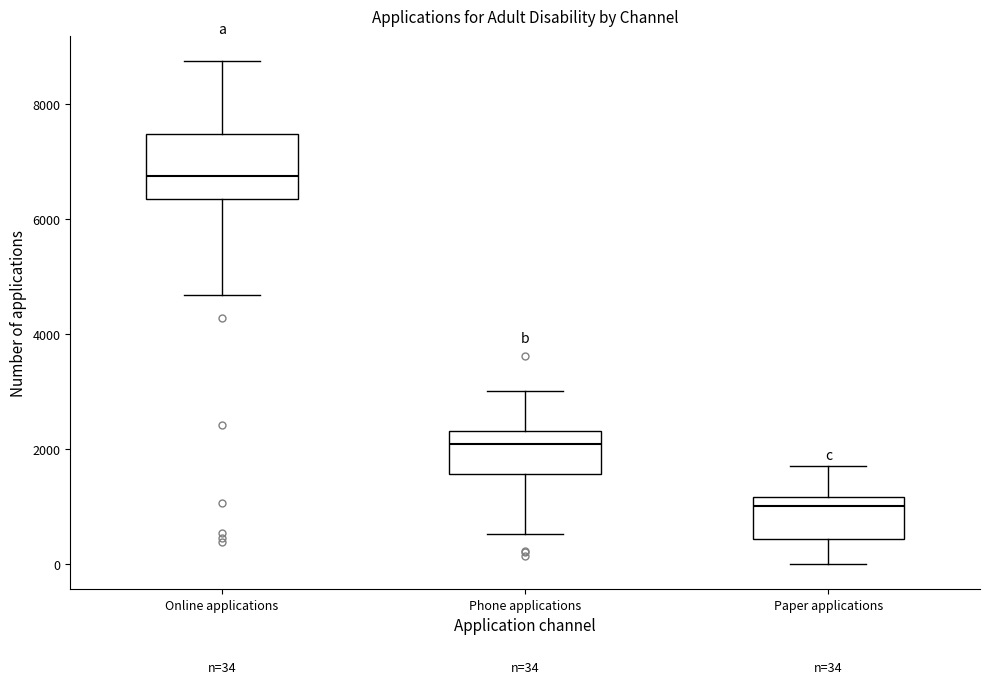

Which box has the lowest median line?

Paper applications